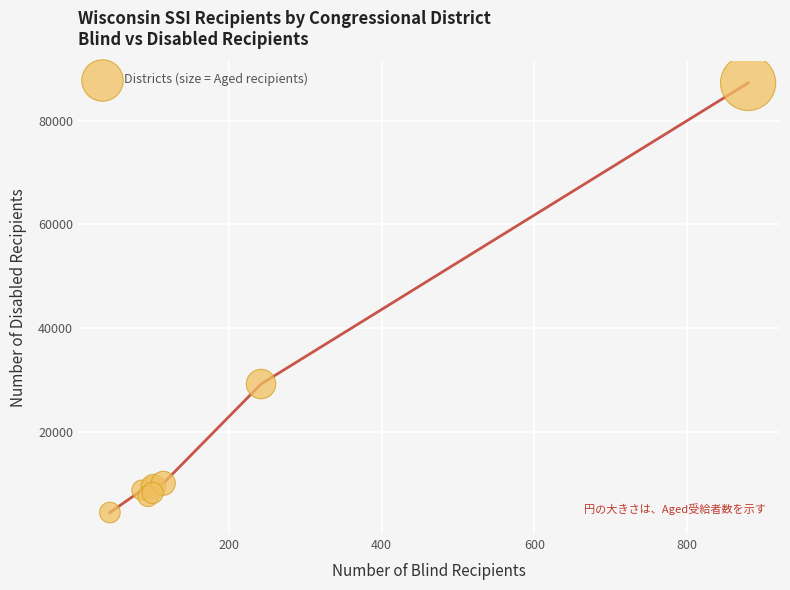

What Y value in the scatter plot is closest to 45857?

29226